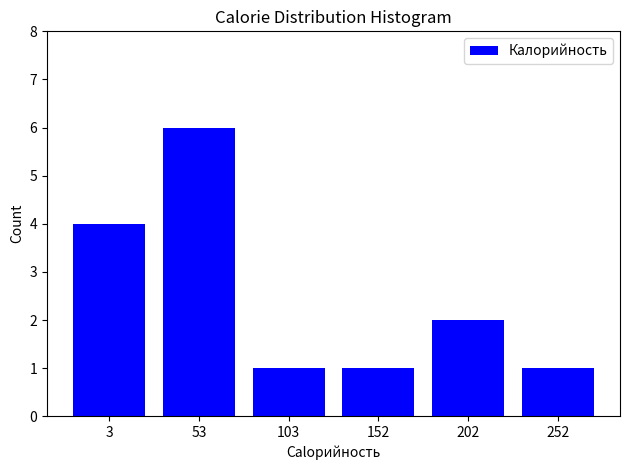

Reading left to right, transcribe all the data shown in this chart.

4	6	1	1	2	1